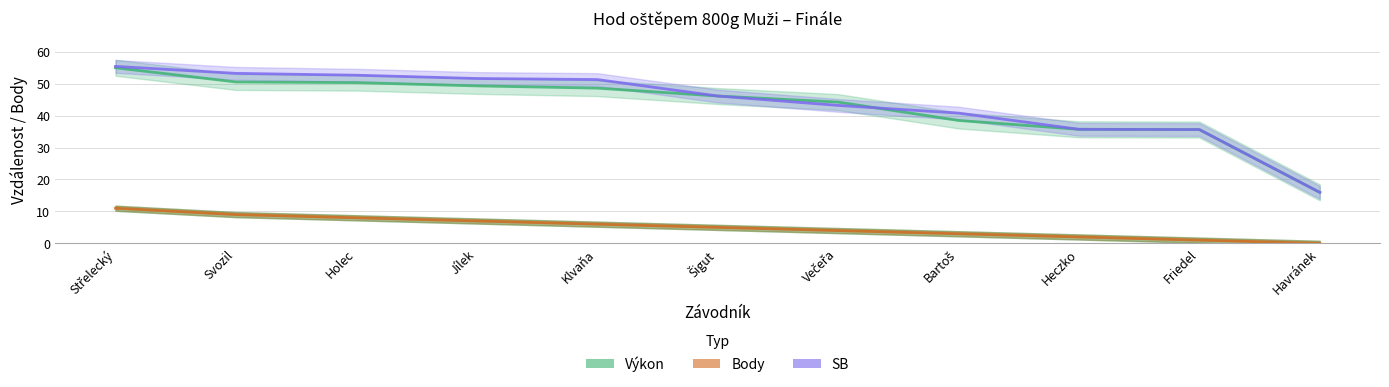

What is the difference between the Výkon values at Holec and Friedel?

14.7